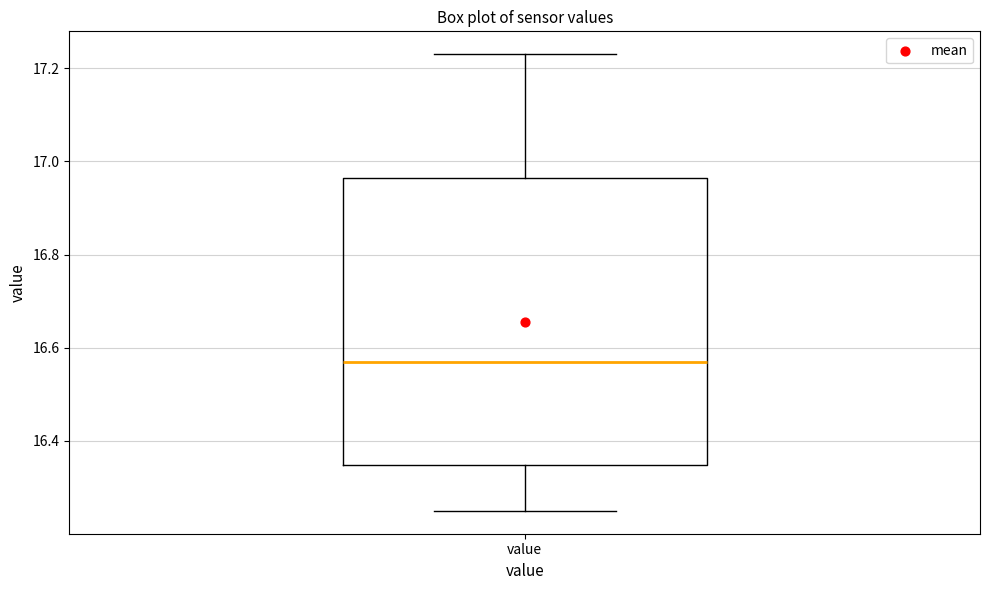

Read this box plot against the y-axis: the position of the median line, the range covered by the box, and the ends of both whiskers. The values are not printed on the chart, so give them approximately, as read against the axis.

median 16.58, box 16.34 to 16.96, whiskers 16.26 to 17.24